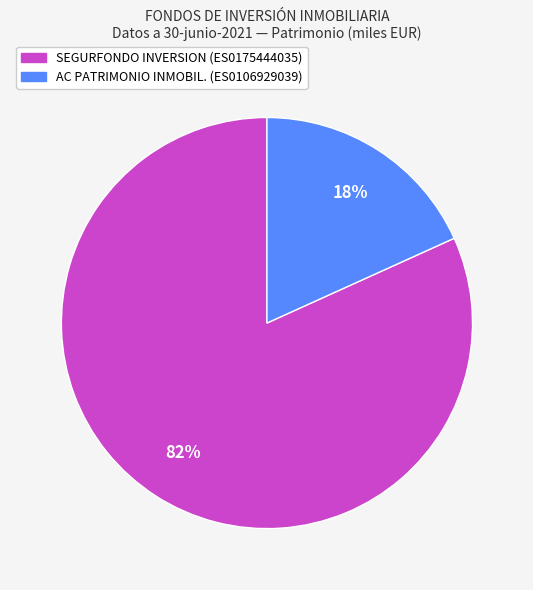

To the nearest percent, what is the difference between the largest and smallest slice percentages?

64%